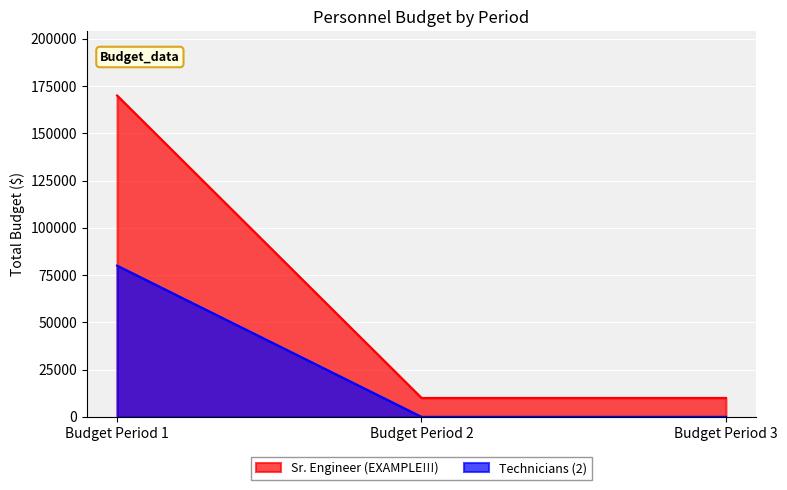

How many values in the Sr. Engineer (EXAMPLE!!!) series exceed 10000?

1